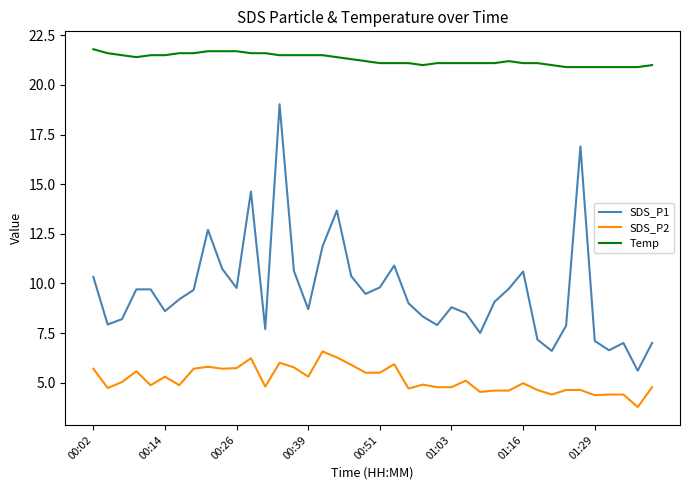

True or false: Temp and SDS_P2 cross at least once.

False